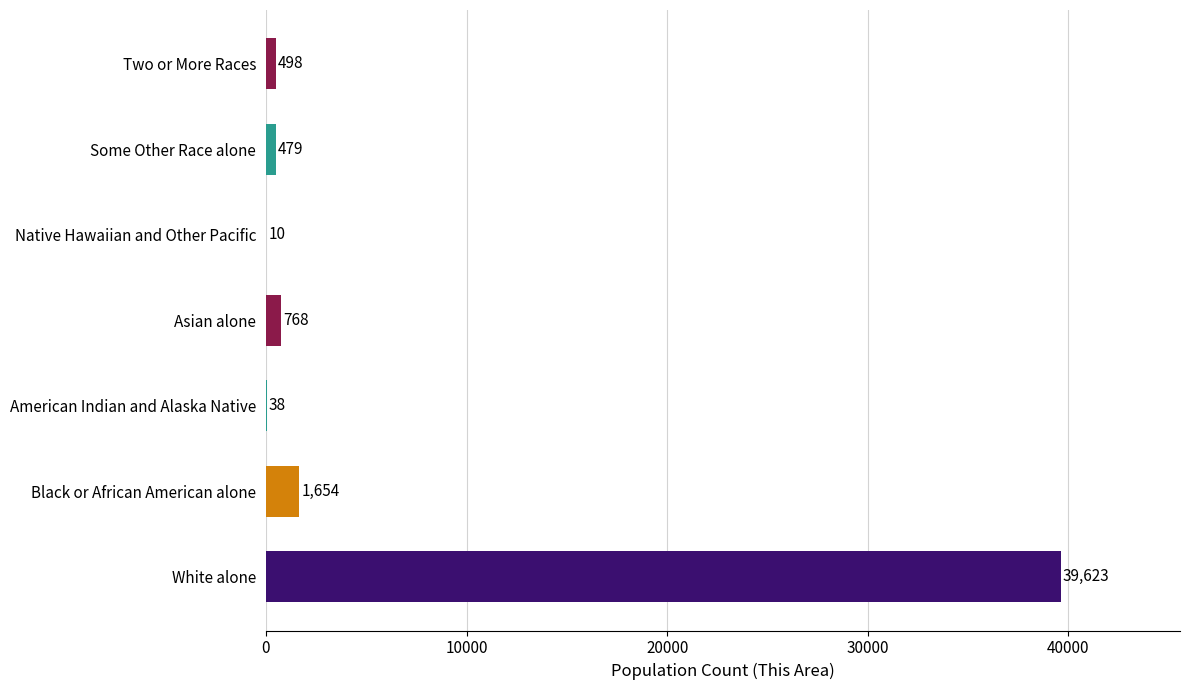

What is the approximate value at White alone, to the nearest 100?

39600